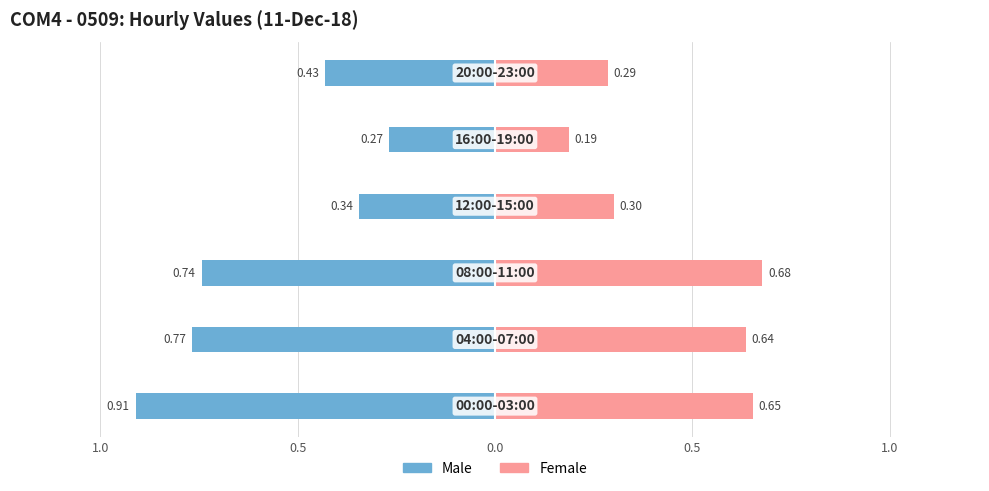

At 0.0, list the series in order from smallest to largest.

Male, Female